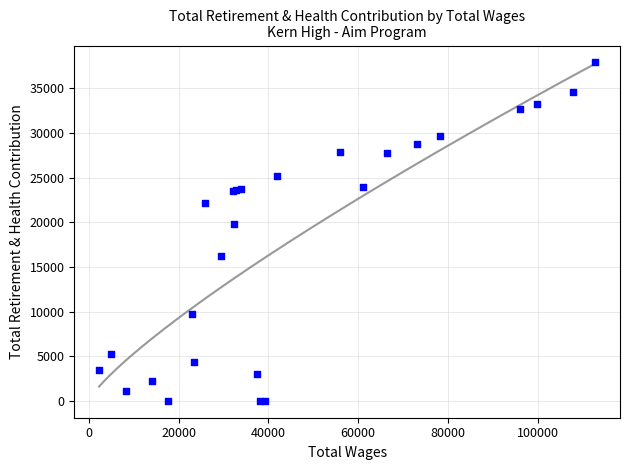

What Y value in the scatter plot is closest to 18953?

19753